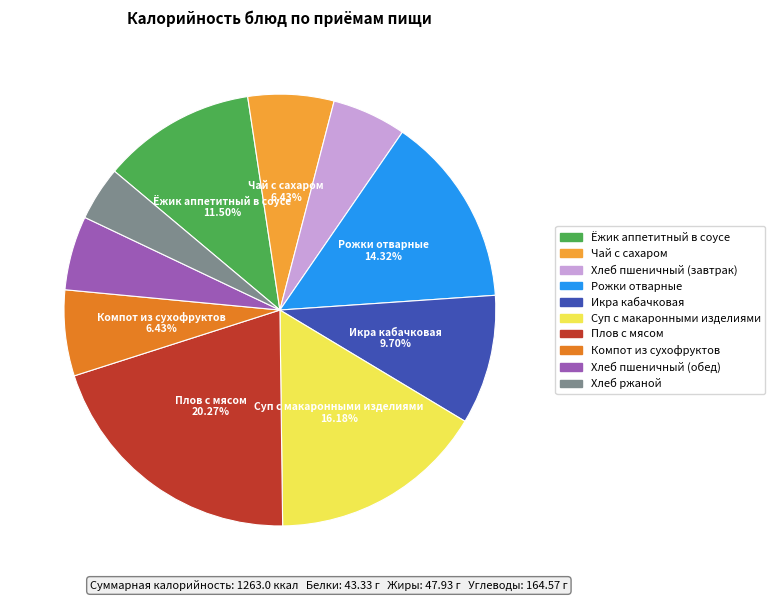

How much of the chart is everything except Рожки отварные?

85.7%